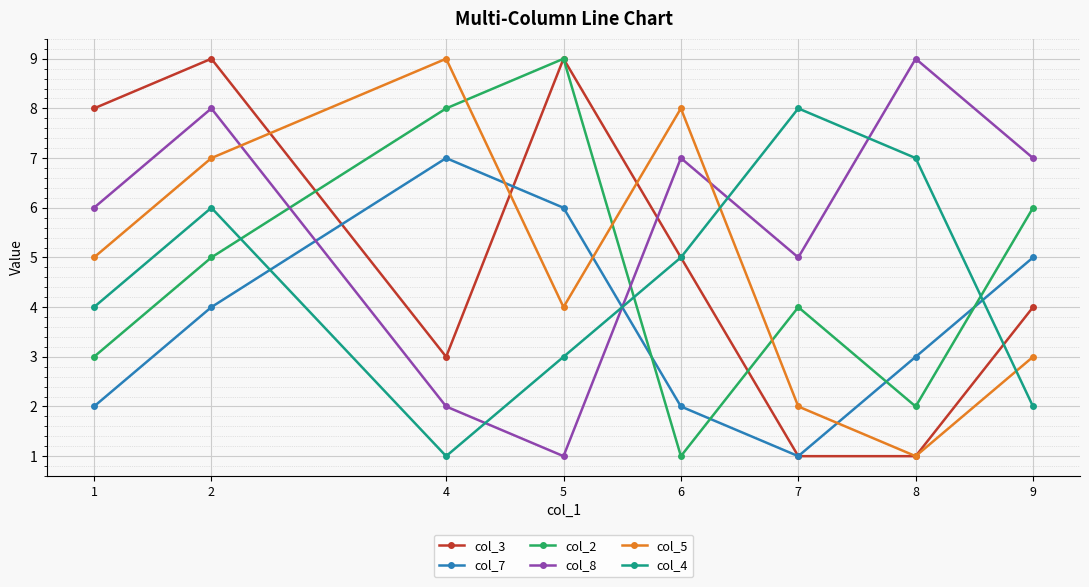

After their last crossing, which series has the higher values: col_2 or col_5?

col_2